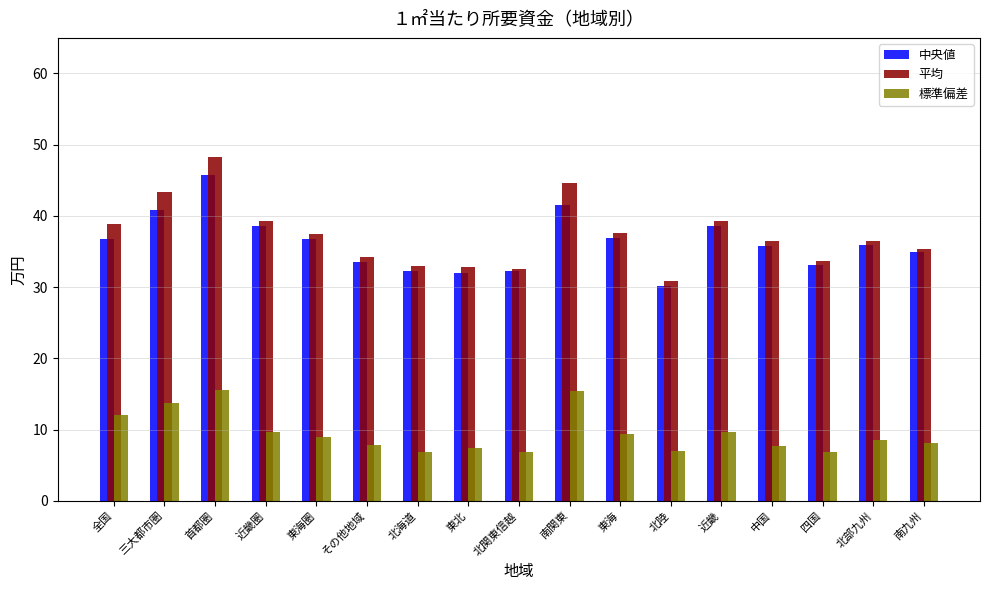

What is the label of the 3rd bar from the right?

四国